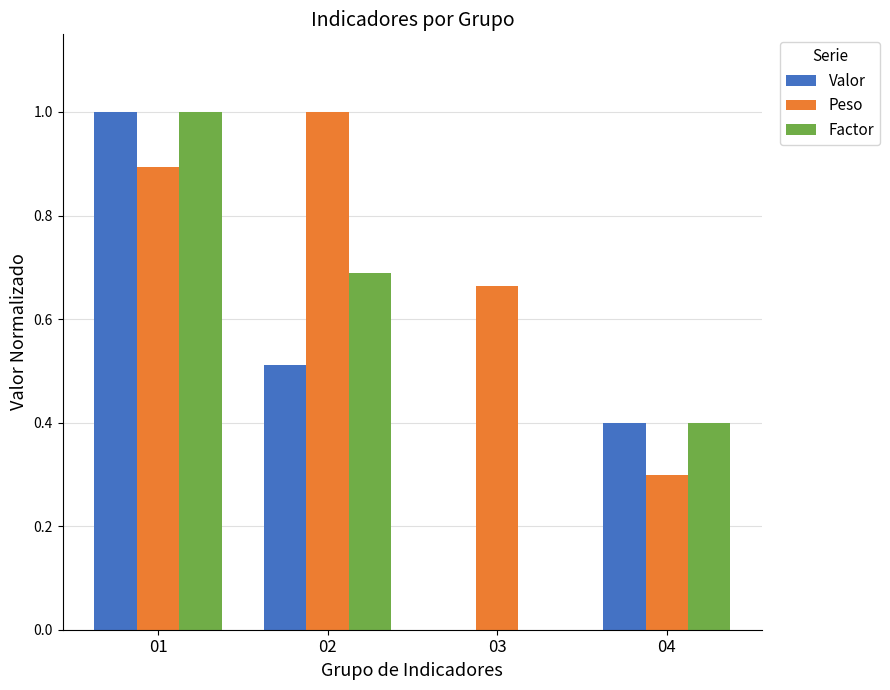

How many series are shown in this chart?

3